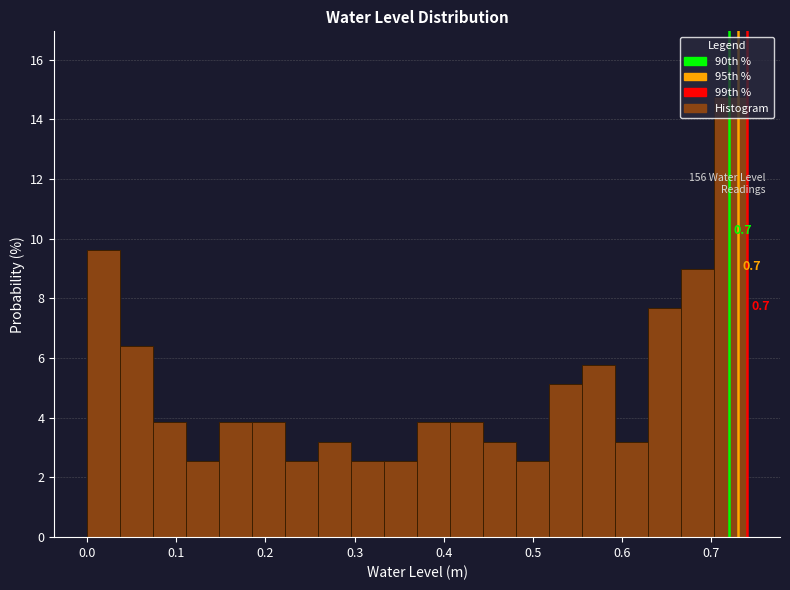

Around what value on the x-axis is the tallest bar? Give the approximate position of its centre, as read against the axis.

0.72